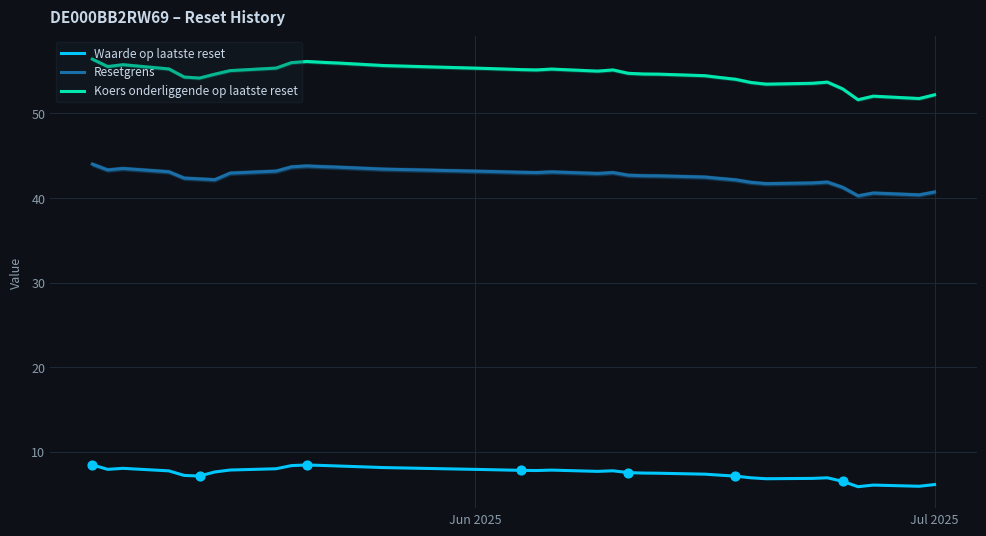

Which series reaches the minimum Y coordinate?

Waarde op laatste reset